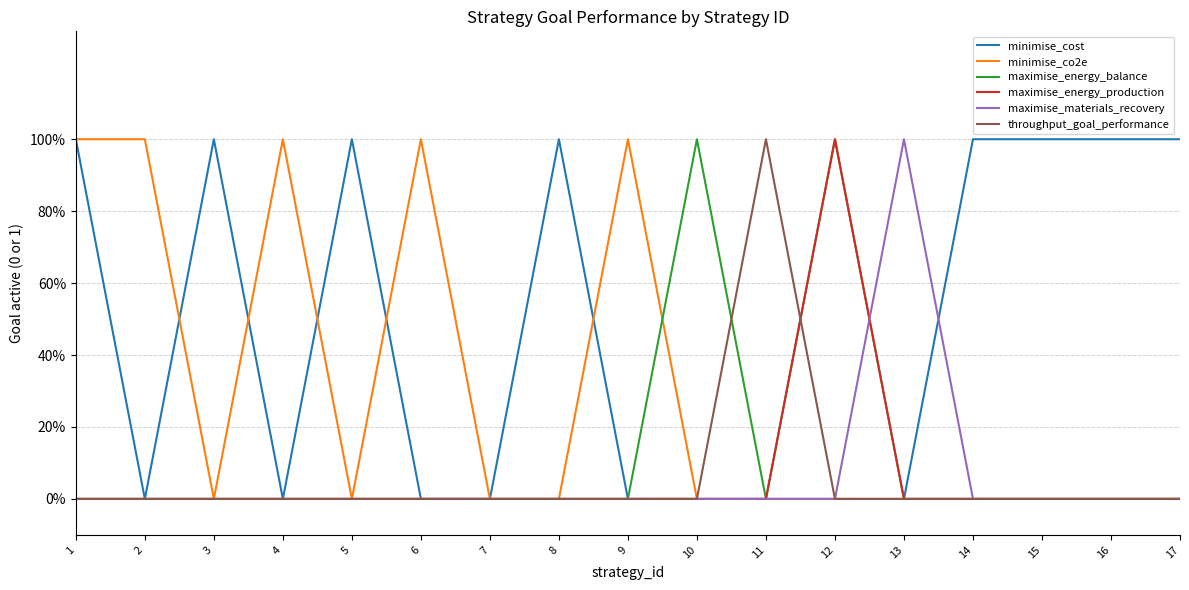

Where is the first local minimum for maximise_energy_balance?

11